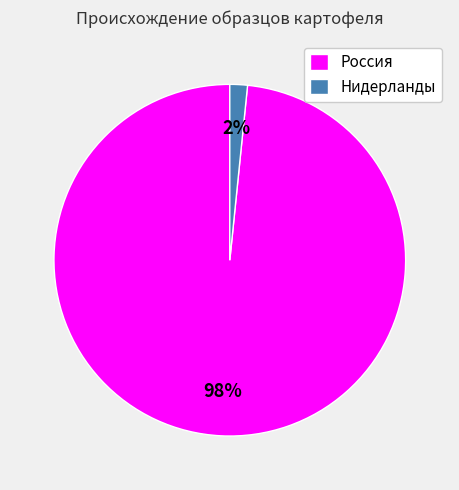

Which slice is the largest?

Россия